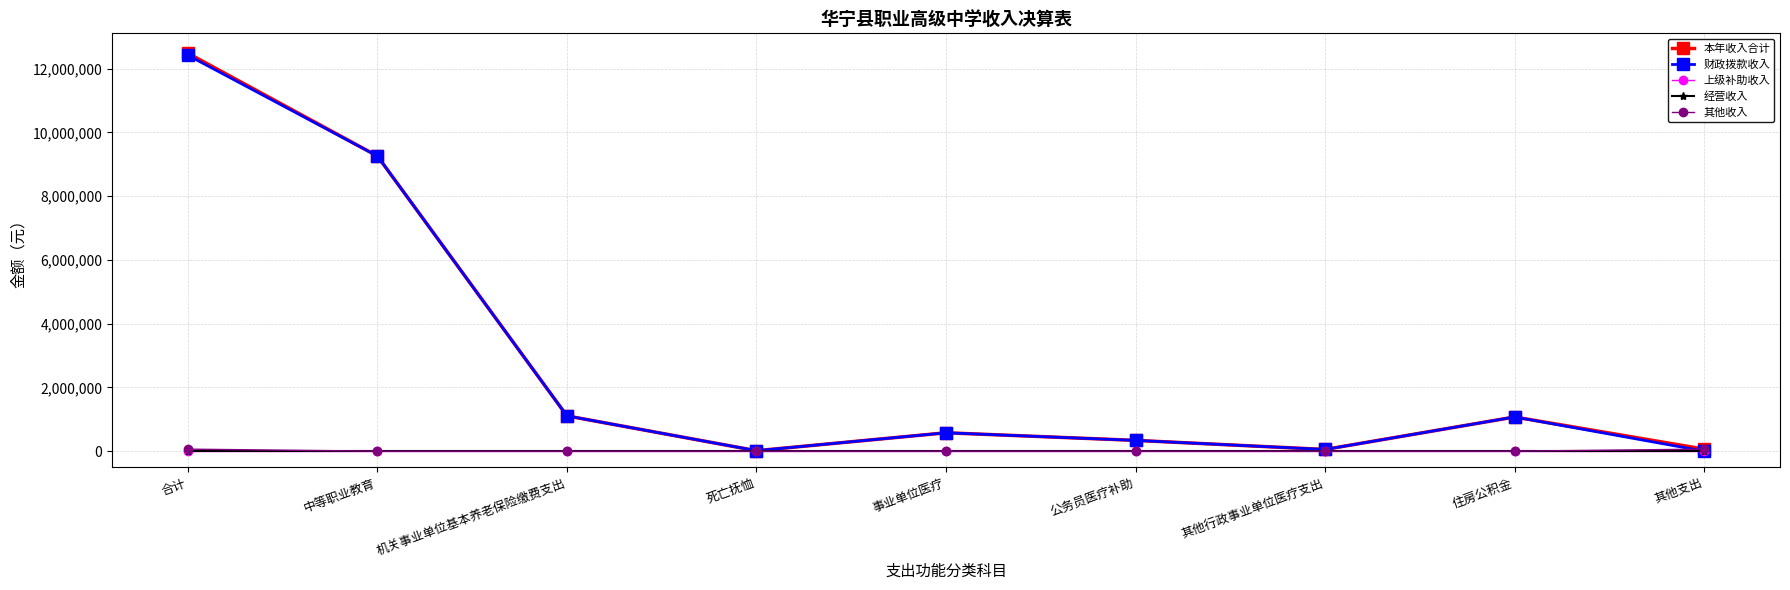

Does the chart have visible grid lines?

Yes